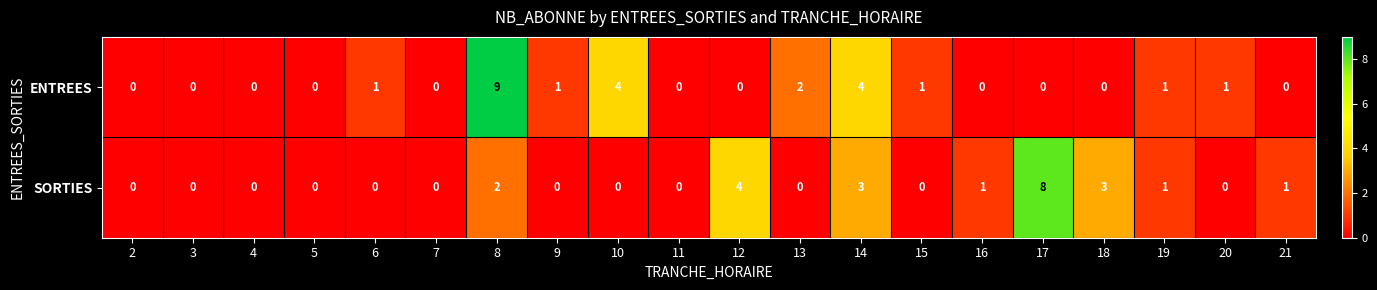

What is the sum of all ENTREES values?

24